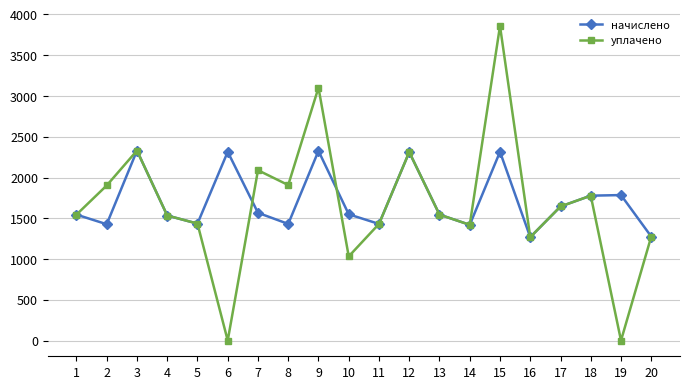

Rank the series at 2 from highest to lowest value.

уплачено, начислено